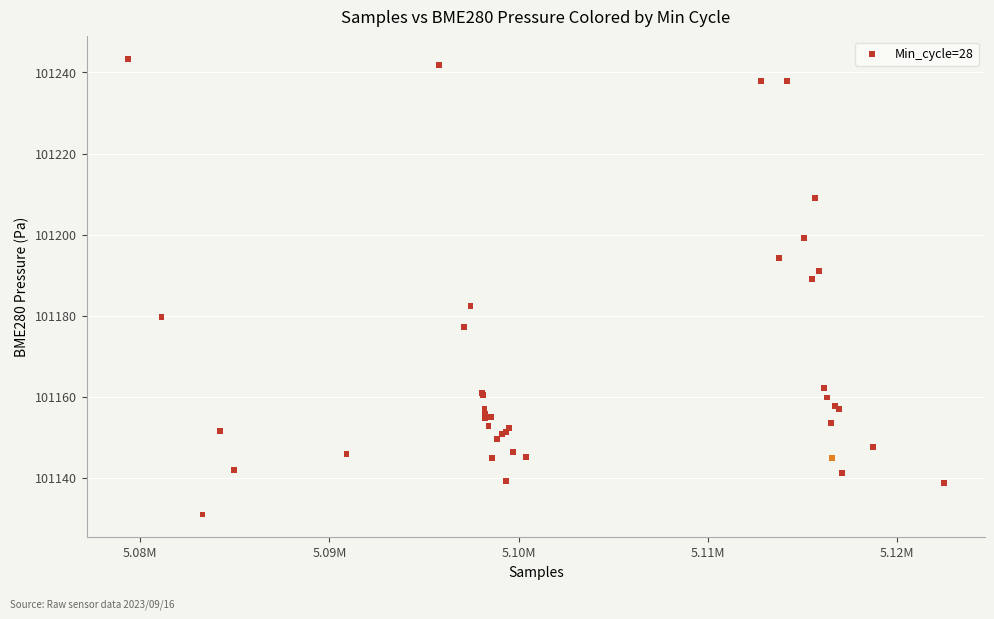

What Y value in the scatter plot is closest to 101187?

101188.9